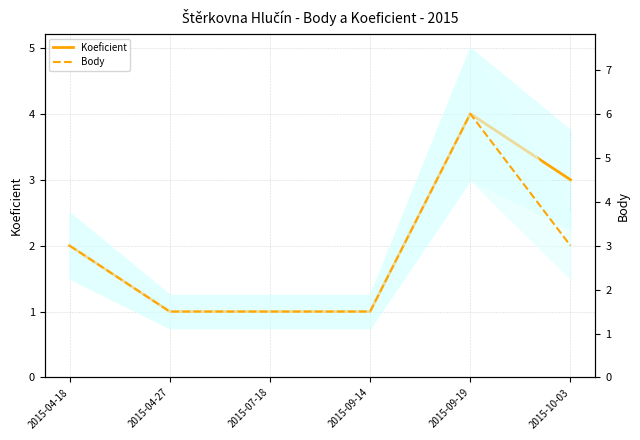

How many values in the Koeficient series exceed 2?

2